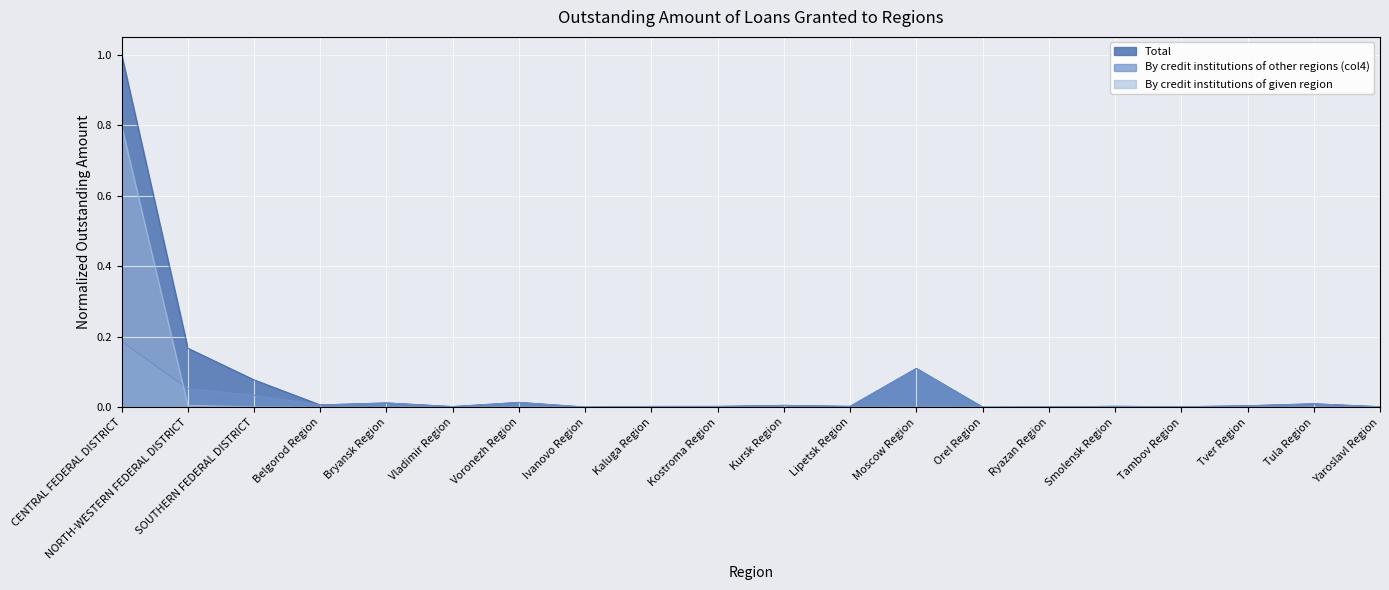

Is the value of By credit institutions of other regions (col4) at Orel Region greater than the value of By credit institutions of given region at Ivanovo Region?

Yes